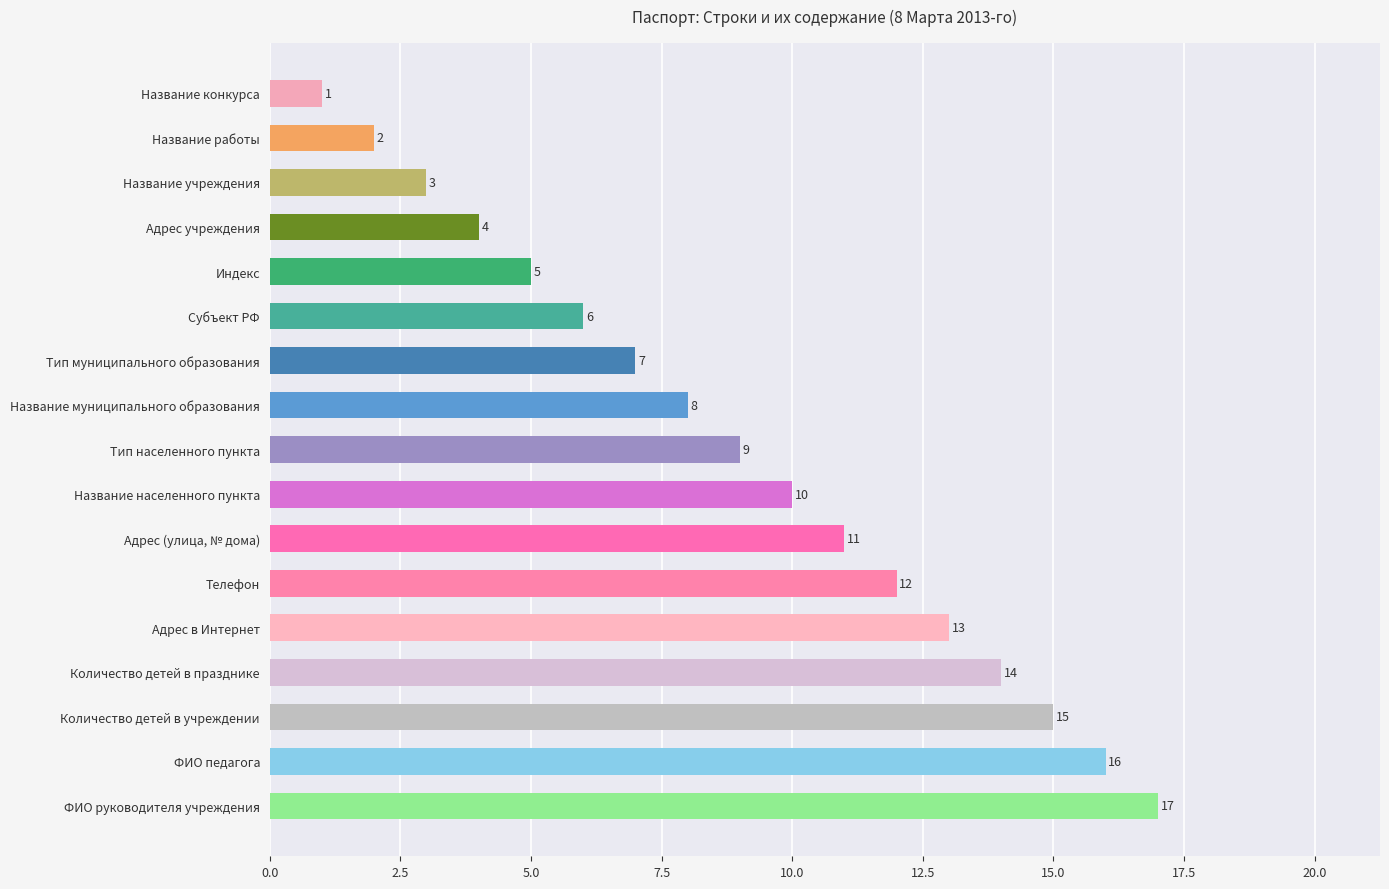

True or false: the data shows 15 at Название населенного пункта.

False